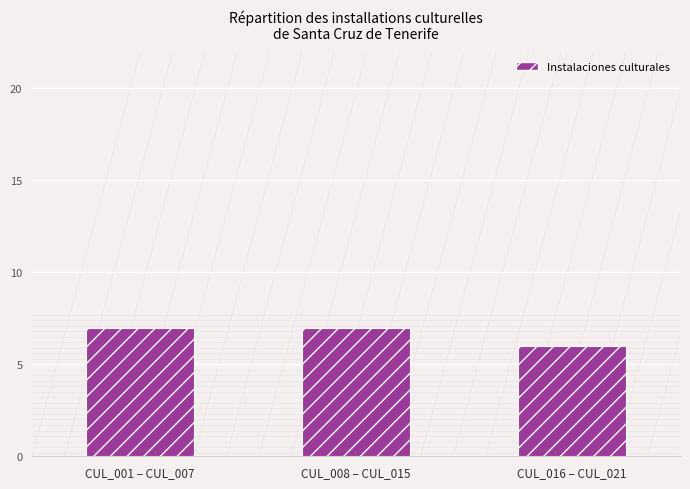

Reading left to right, extract all data points from this chart.

7	7	6